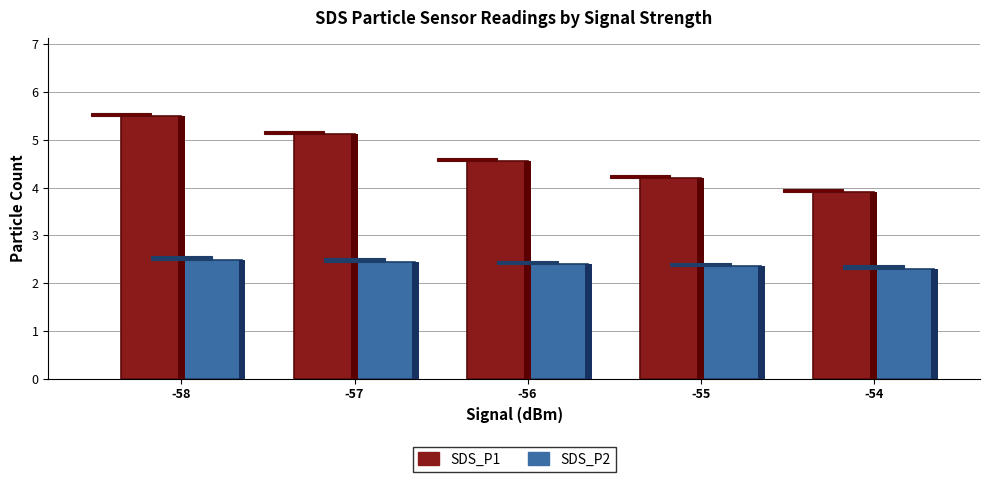

Reading left to right, list all the values displayed in this chart.

SDS_P1: -58=5.5	-57=5.1	-56=4.6	-55=4.2	-54=3.9
SDS_P2: -58=2.5	-57=2.5	-56=2.4	-55=2.4	-54=2.3